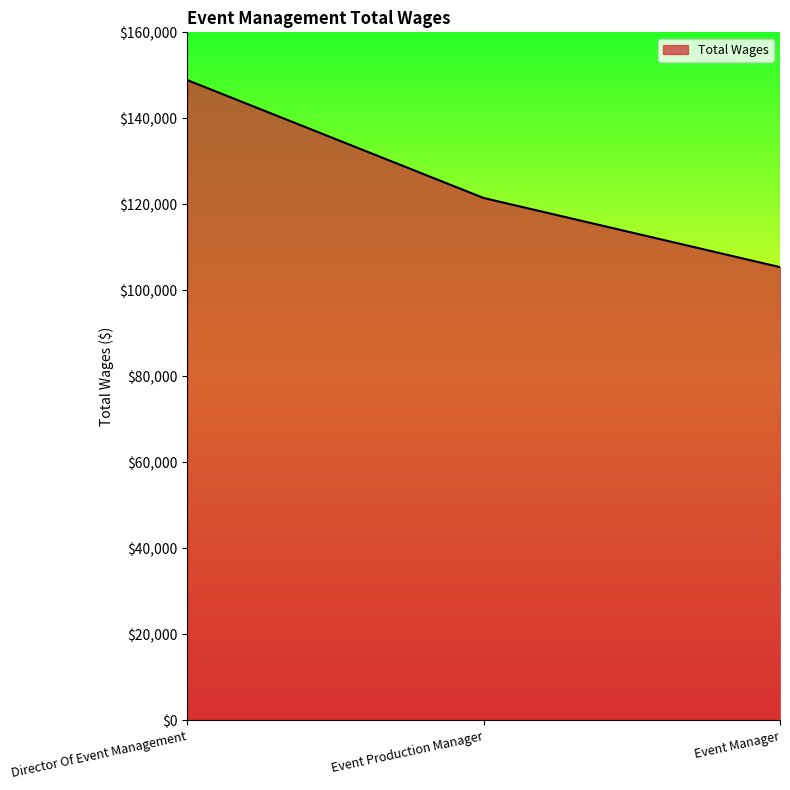

Rank the categories by value from lowest to highest.

Event Manager, Event Production Manager, Director Of Event Management